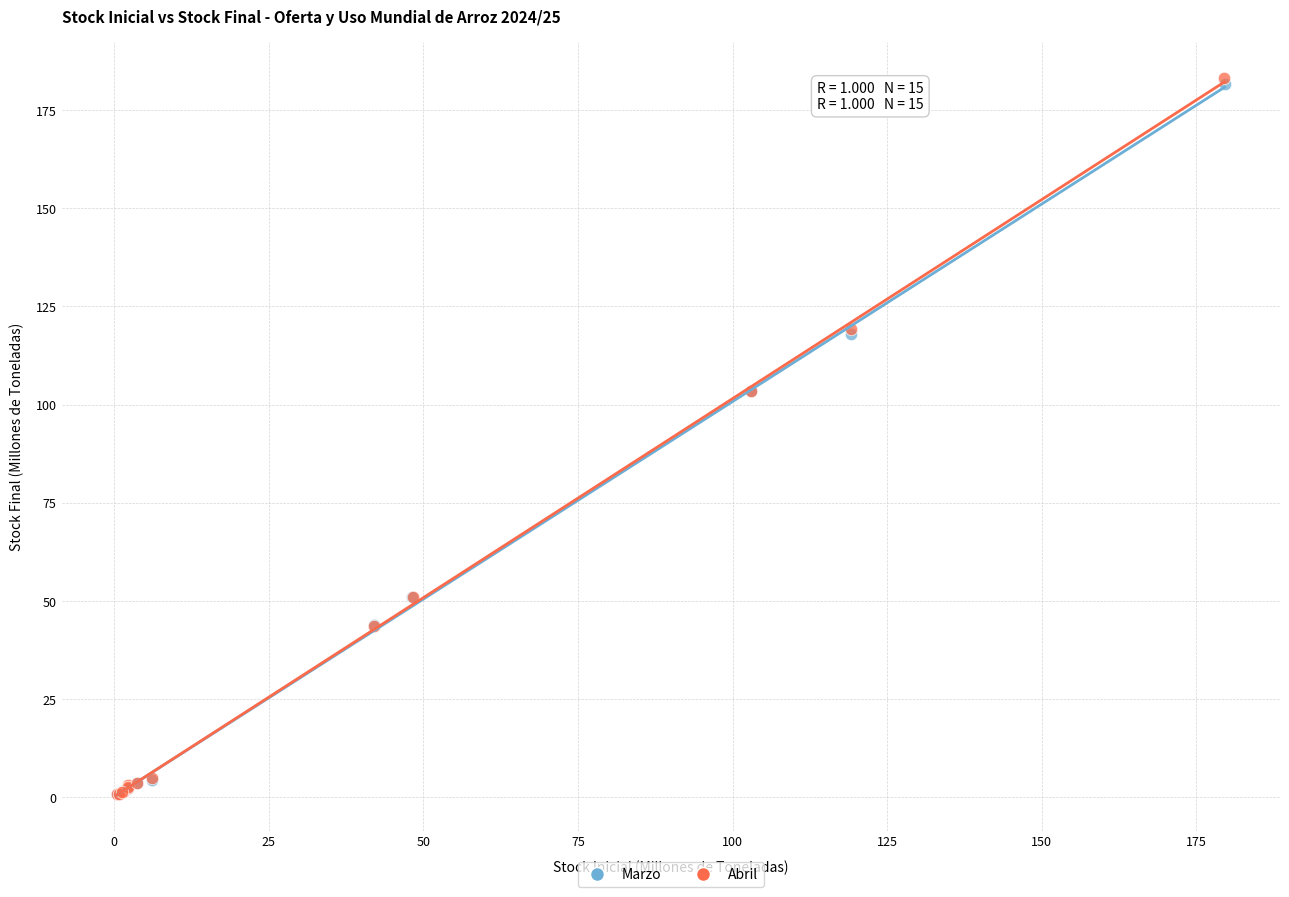

Which series contains the highest Y value?

Abril